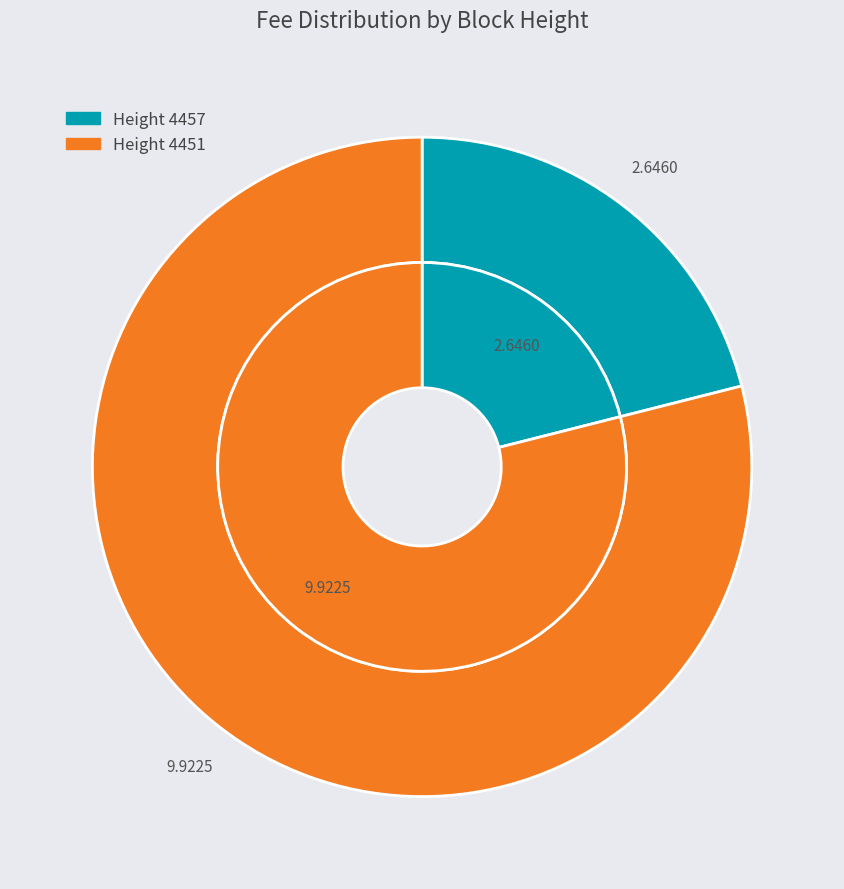

To the nearest percent, what is the difference between the largest and smallest slice percentages?

58%